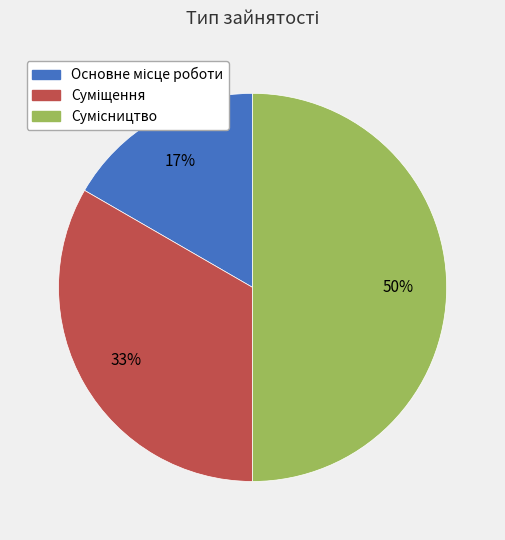

How many segments does this pie chart have?

3